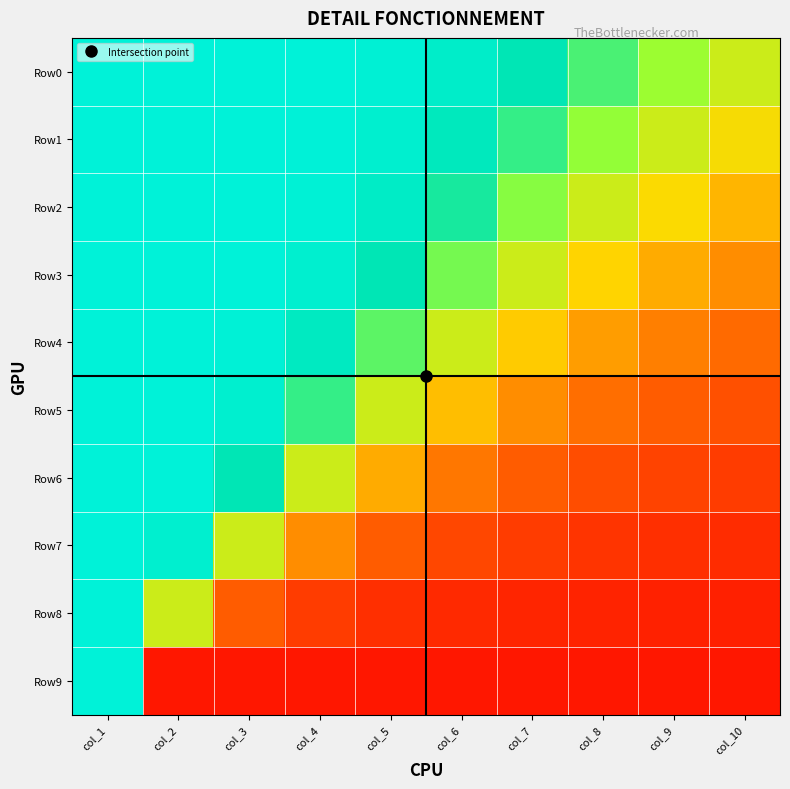

Which series has the largest range (max minus min)?

Row9